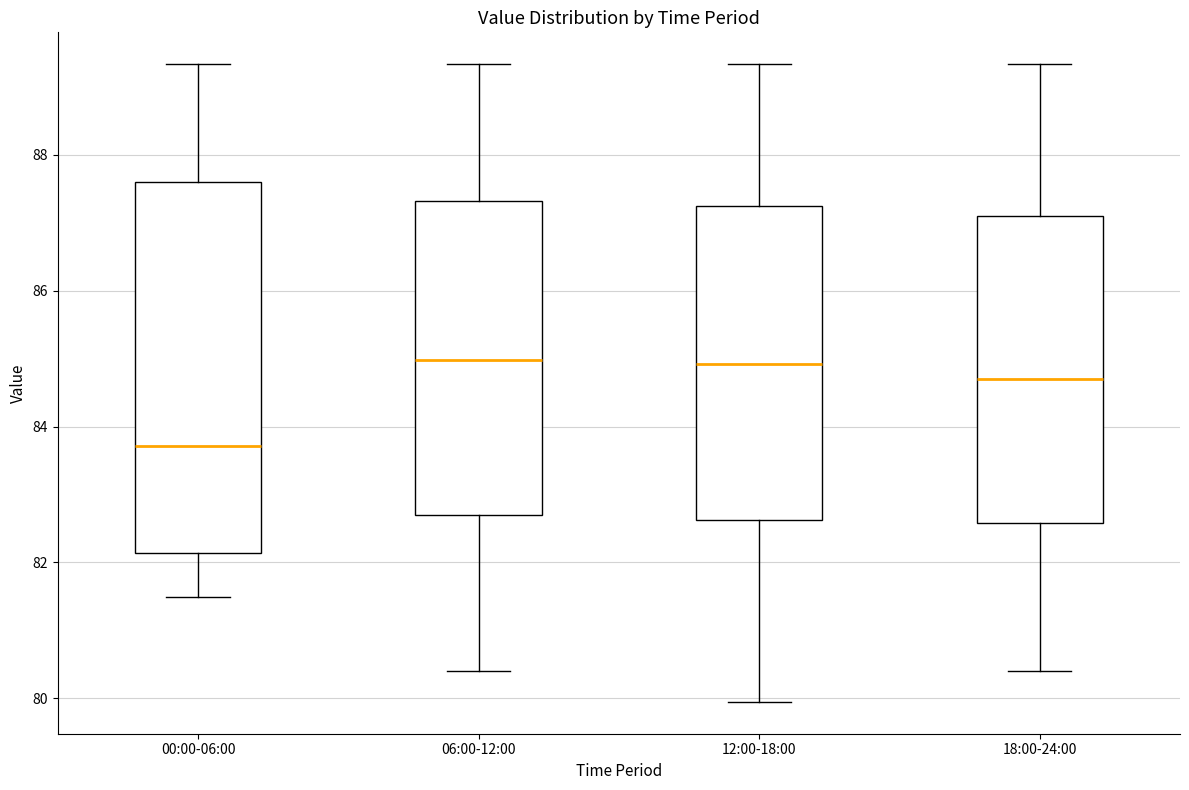

Reading left to right, transcribe this box plot: for each box, give where its median line is, the range the box spans, and where its two whiskers end, as read against the y-axis. The values are not printed on the chart, so give them approximately, as read against the axis.

00:00-06:00: median 83.8, box 82.2 to 87.6, whiskers 81.4 to 89.4
06:00-12:00: median 85.0, box 82.8 to 87.4, whiskers 80.4 to 89.4
12:00-18:00: median 85.0, box 82.6 to 87.2, whiskers 80.0 to 89.4
18:00-24:00: median 84.8, box 82.6 to 87.2, whiskers 80.4 to 89.4